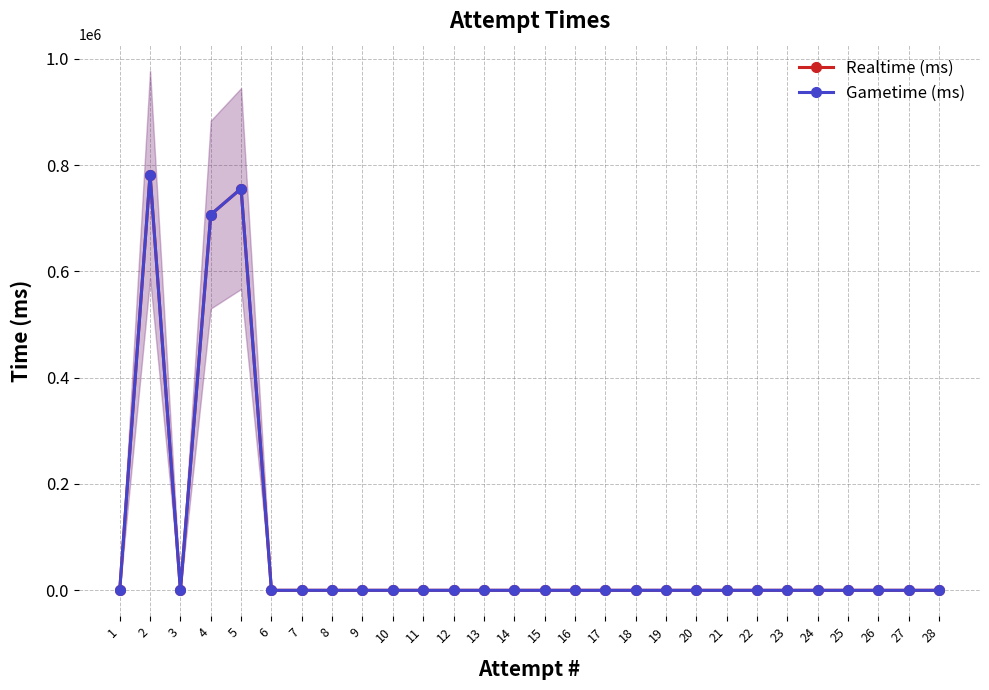

At 13, list the series in order from largest to smallest.

Realtime (ms), Gametime (ms)